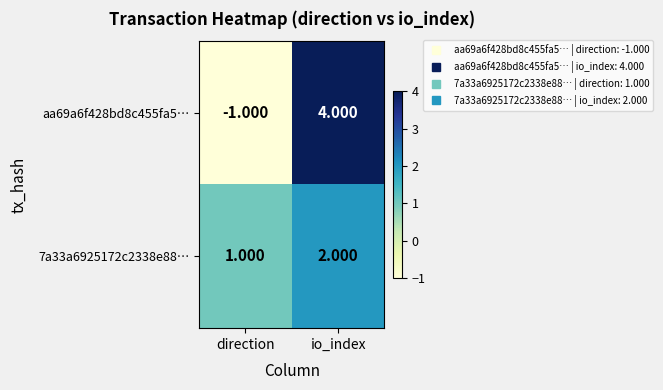

At which label is 7a33a6925172c2338e88… closest to 1?

direction